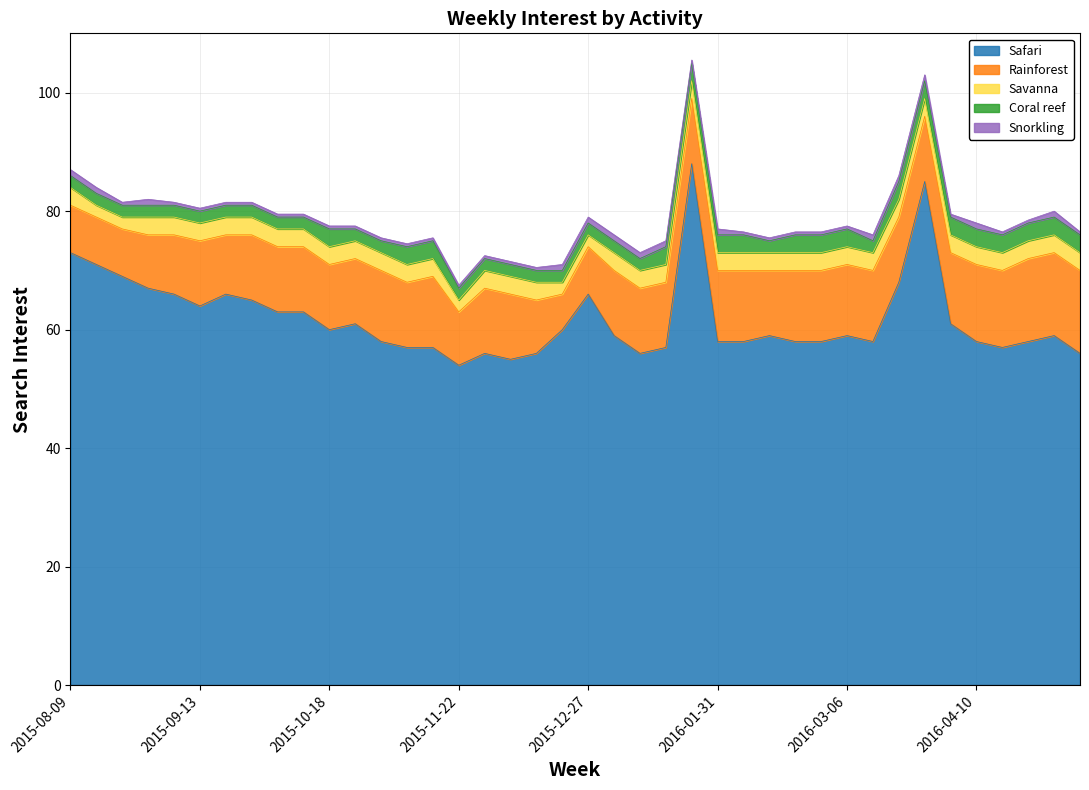

What is the label of the 3rd point from the right?

2016-04-24